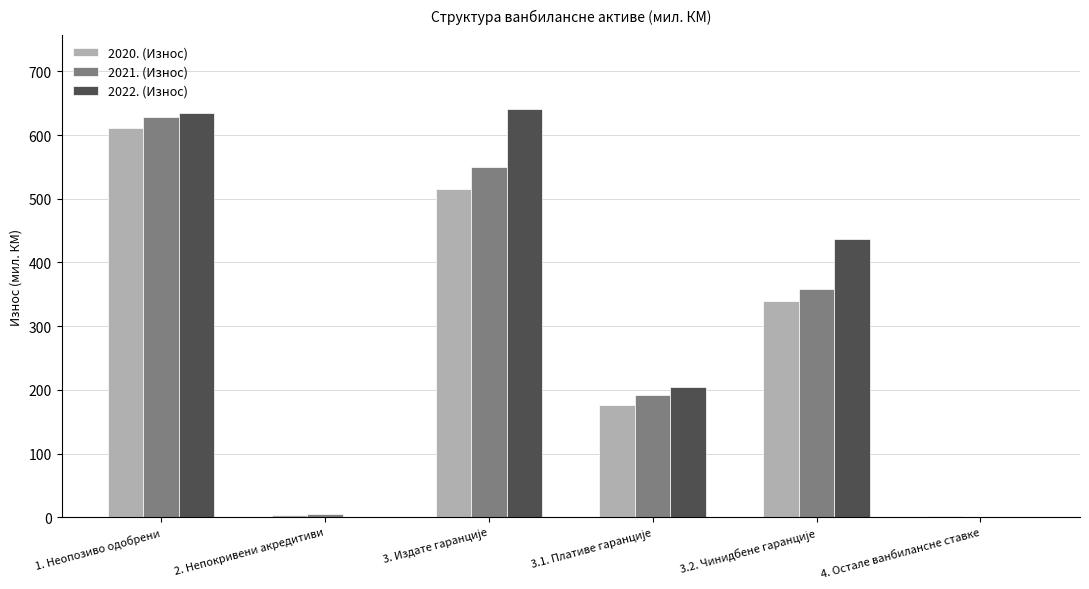

At which category is the sum across all series the highest?

1. Неопозиво одобрени